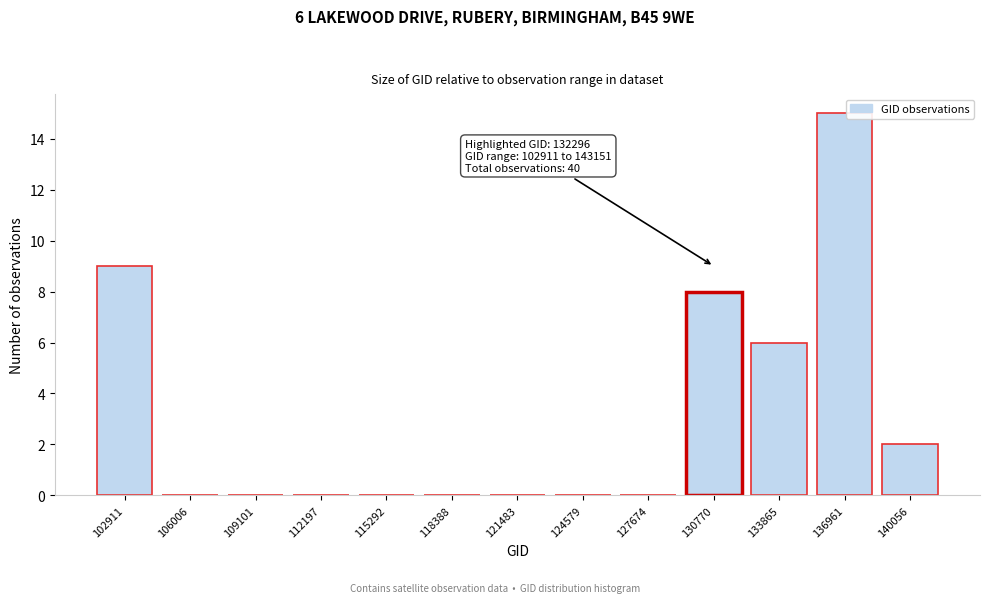

Reading left to right, what are all the values shown in this chart?

102911=9	106006=0	109101=0	112197=0	115292=0	118388=0	121483=0	124579=0	127674=0	130770=8	133865=6	136961=15	140056=2